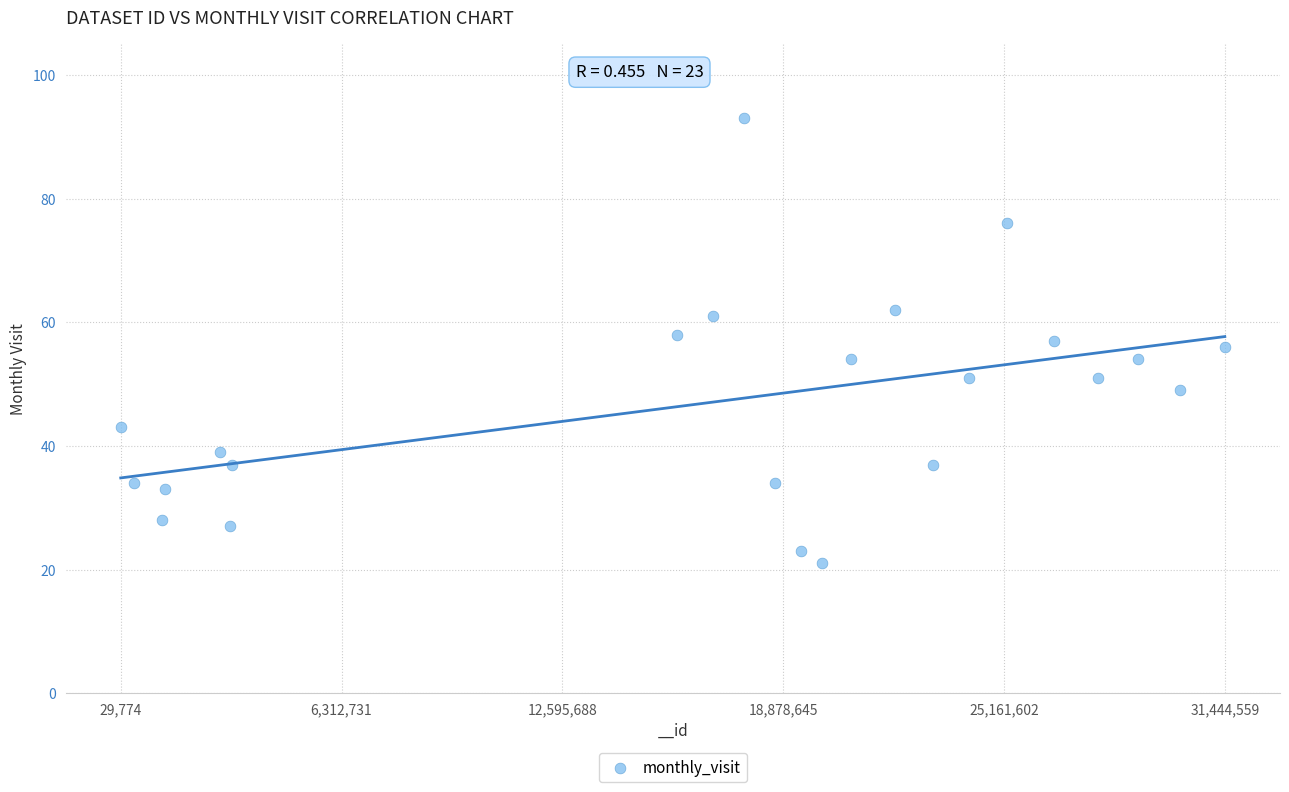

What is the range of X values (max minus min)?

31414785